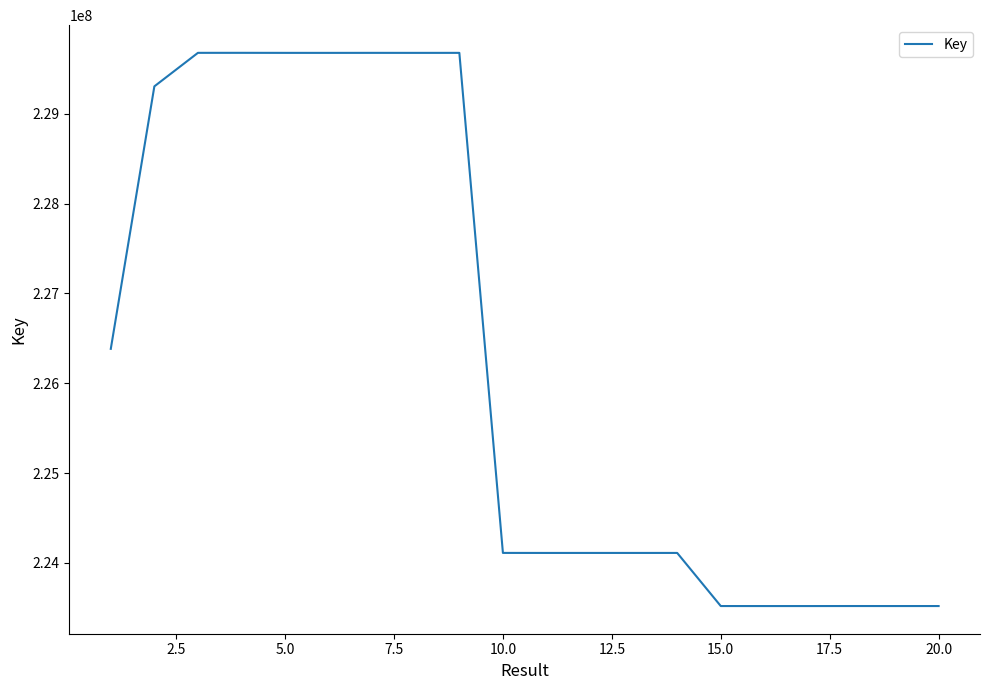

What is the difference between the maximum and minimum values?

6160830